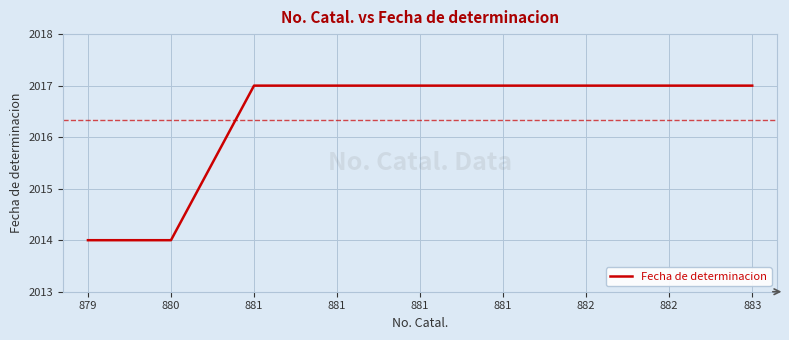

True or false: the data has more than 1 interior local peaks.

False